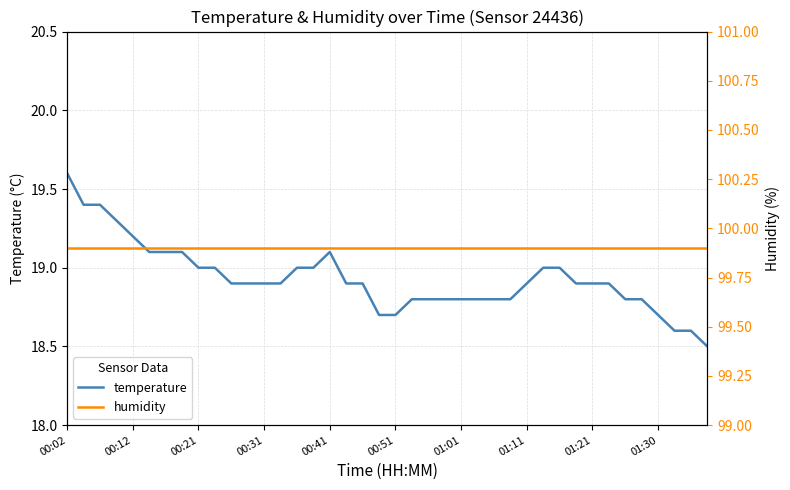

True or false: humidity and temperature cross at least once.

False